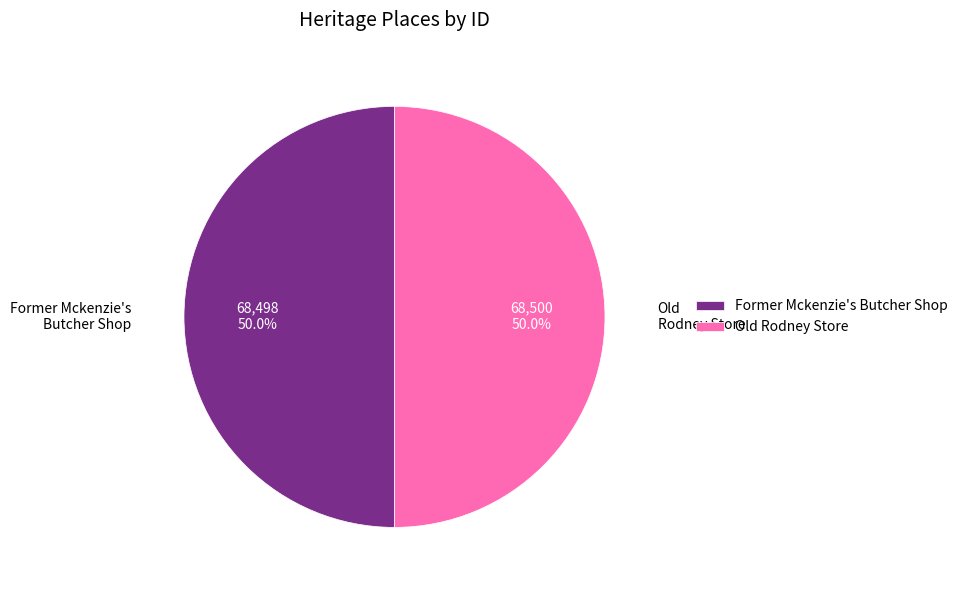

True or false: Old Rodney Store accounts for 40% of the total.

False